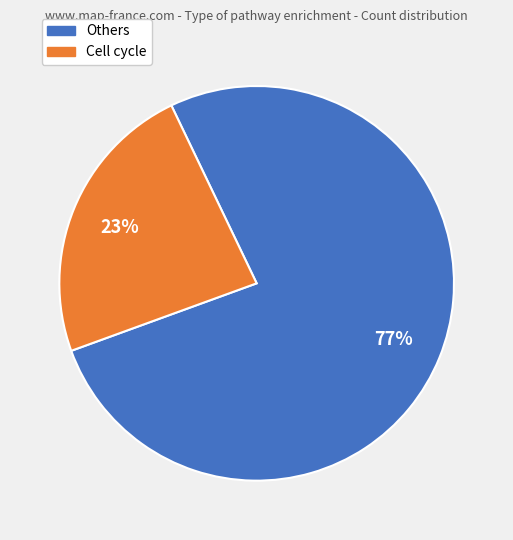

To the nearest percent, what is the average slice percentage?

50%